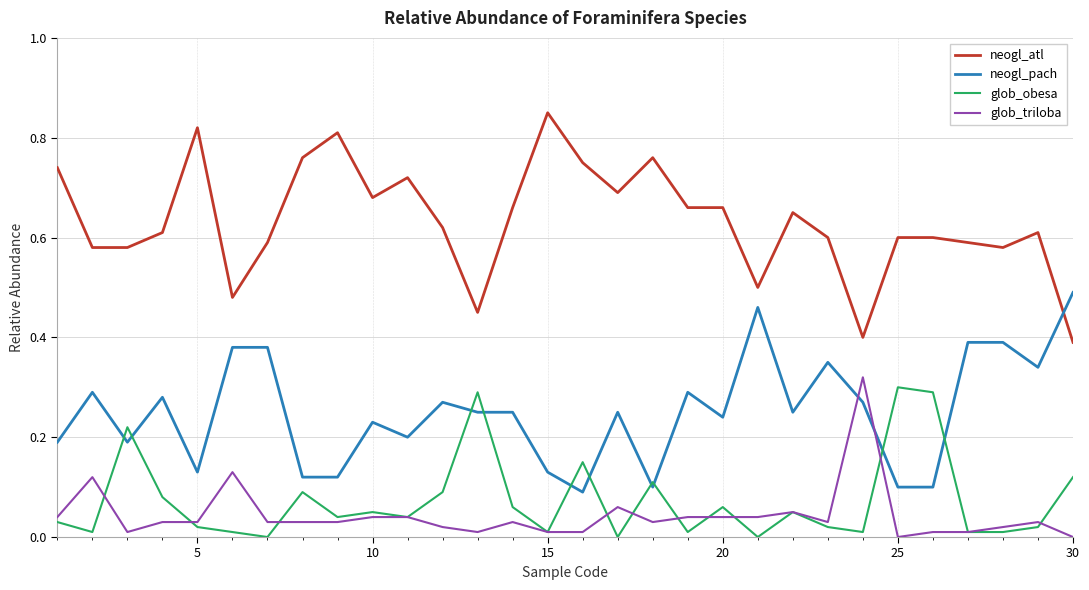

True or false: neogl_atl and glob_triloba intersect in this chart.

False